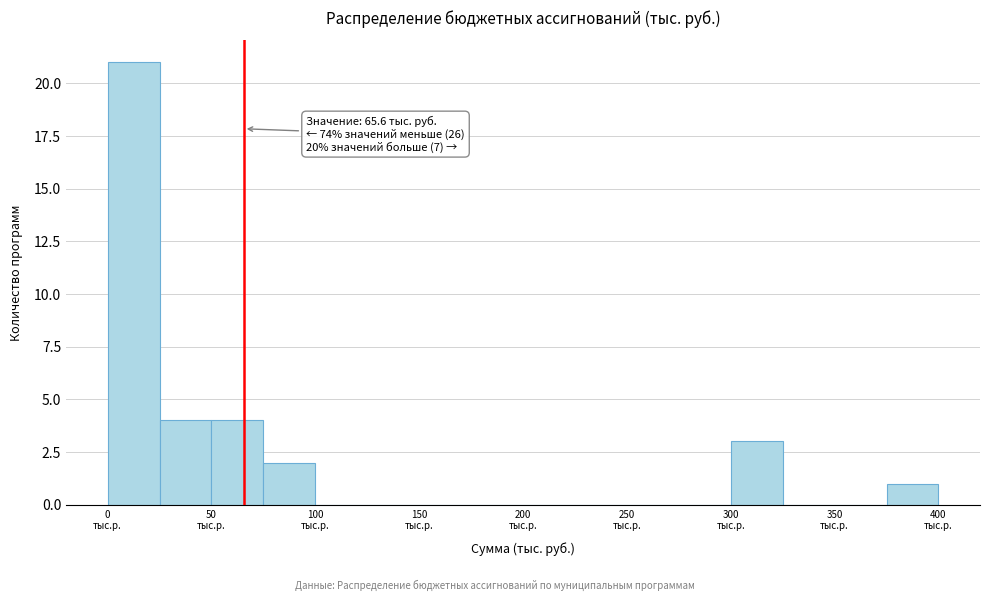

Over which range of the x-axis is the bar tallest?

0 to 25